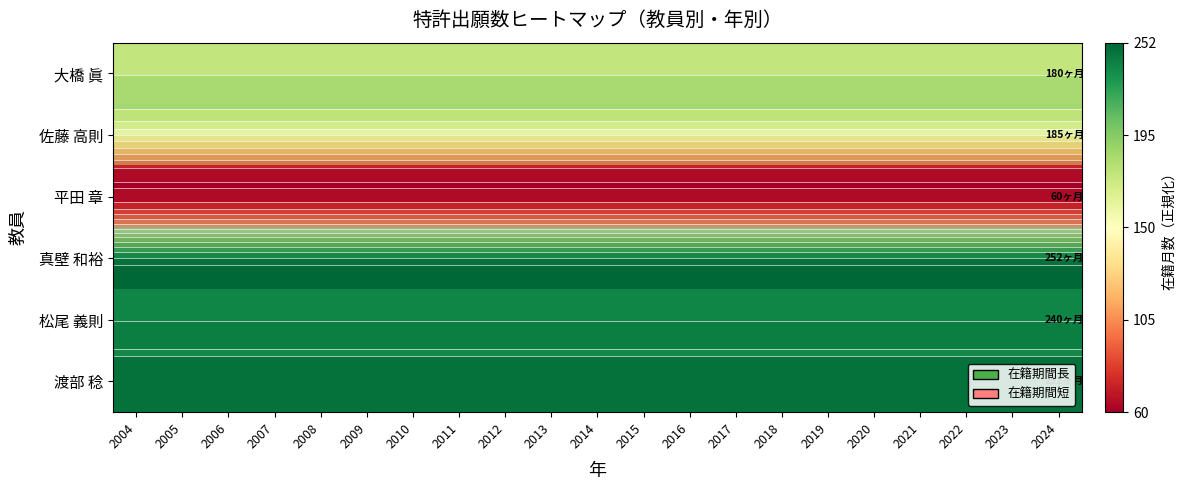

Is it true that 松尾 義則 equals 1.4 at 2021?

False